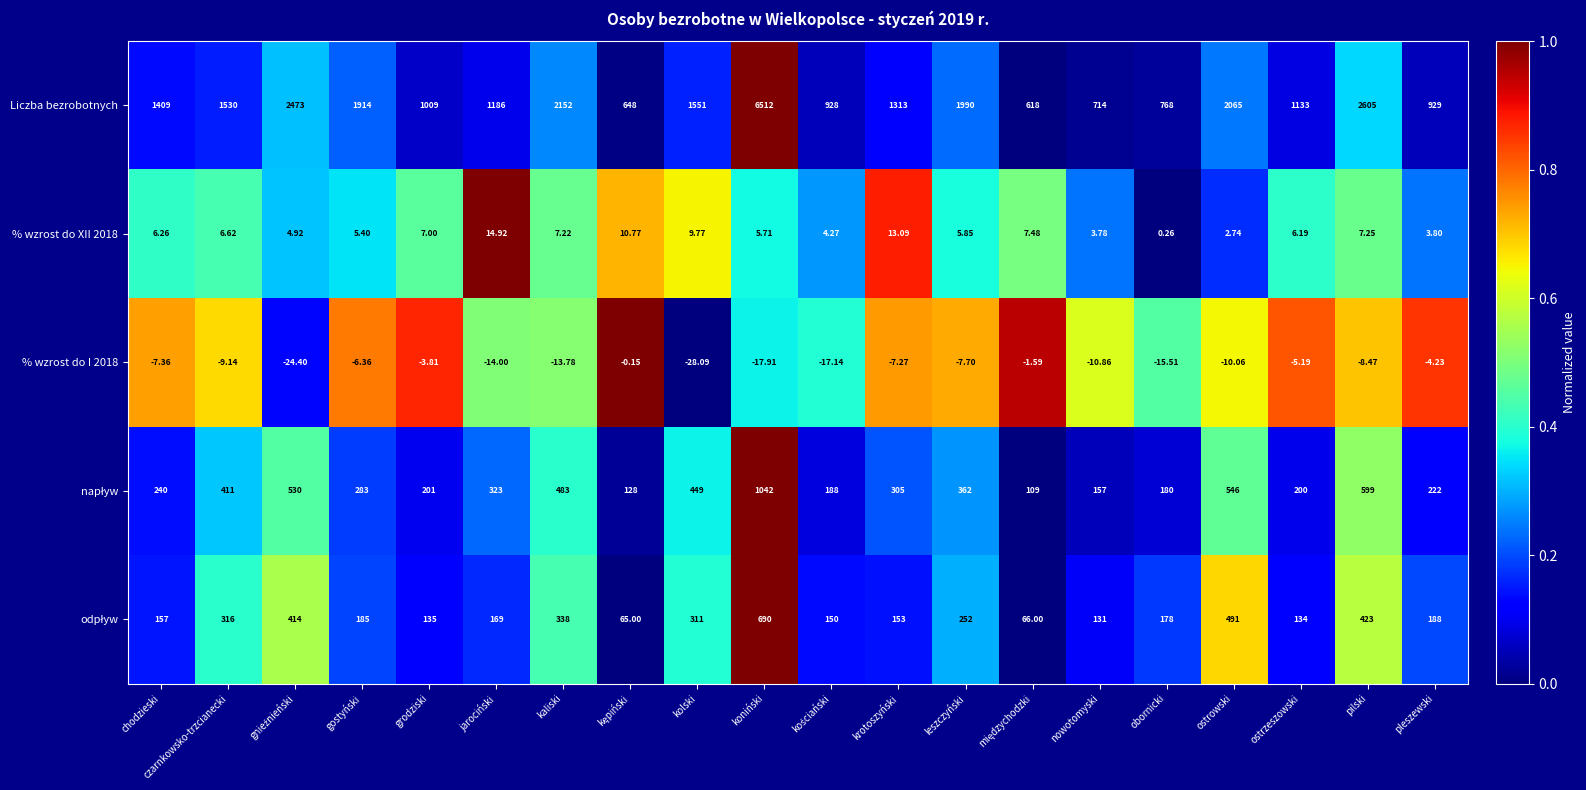

How many distinct data groups are displayed?

5